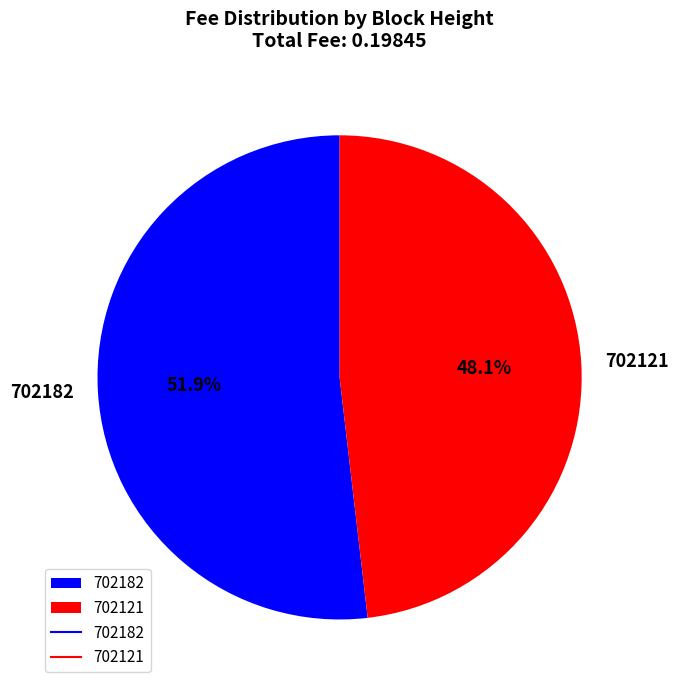

Which category has the smallest portion of the pie?

702121